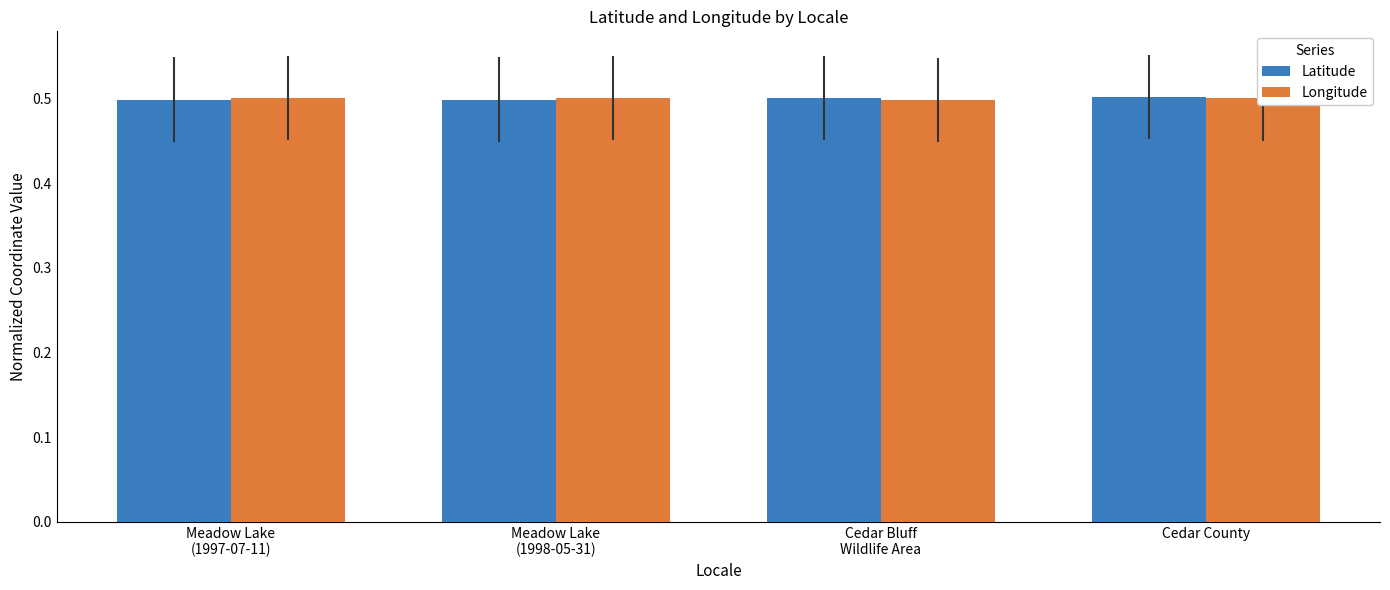

What position from the right is Cedar Bluff
Wildlife Area?

2